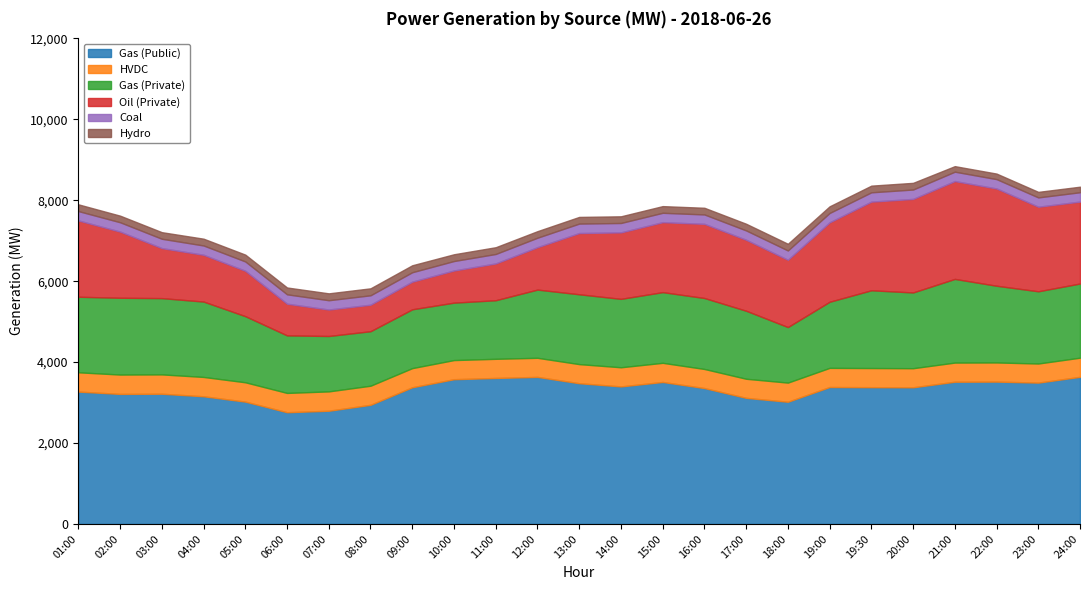

What is the label of the 3rd point from the right?

22:00